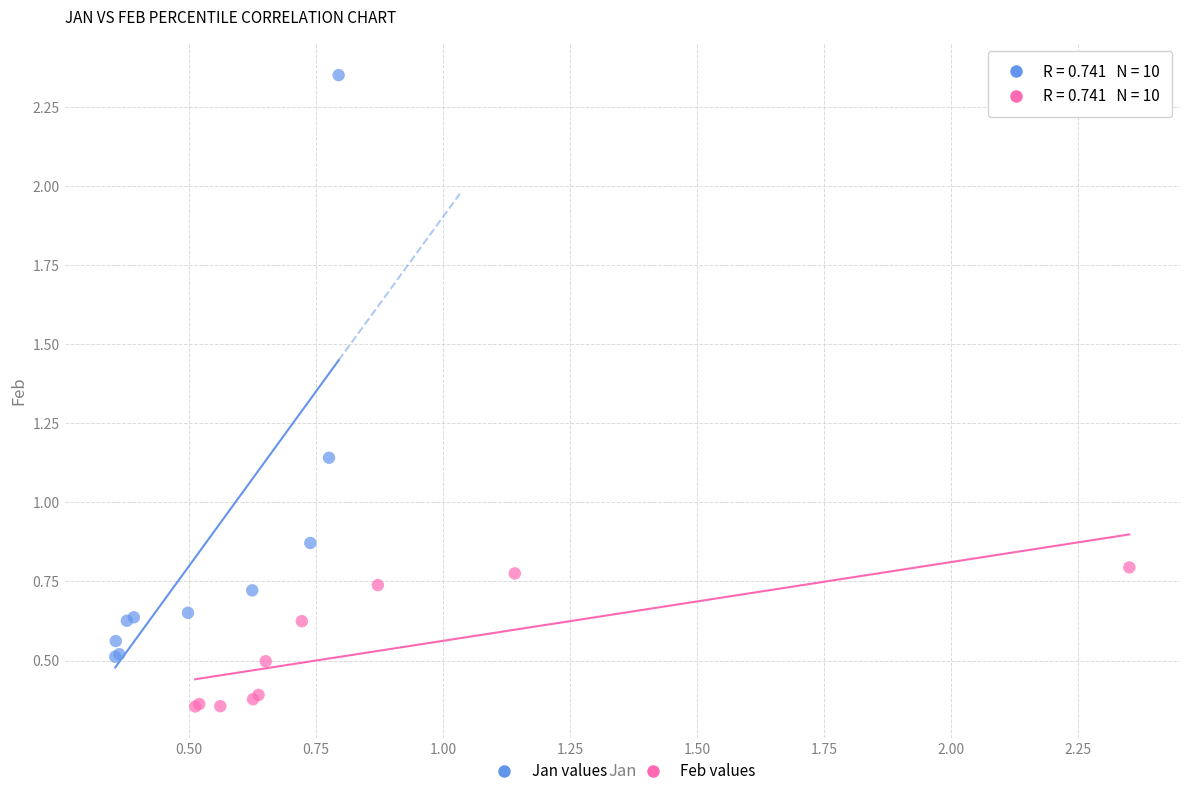

Which series has the largest Y range (max minus min)?

Jan values